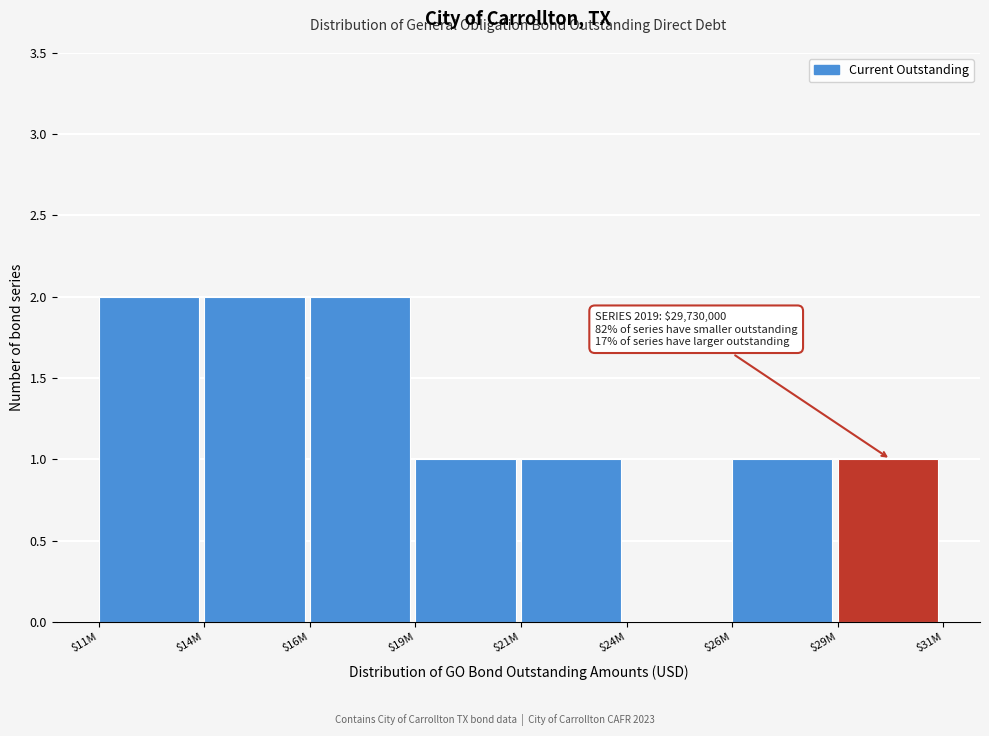

The value at $24M is 1. True or false?

False